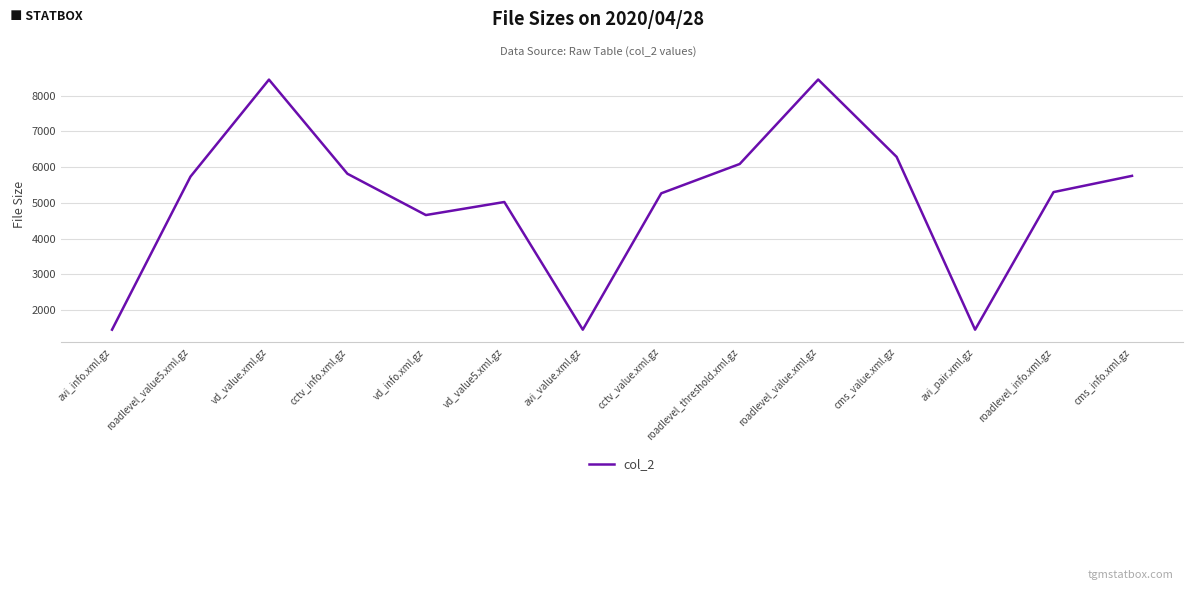

At which category does the data reach its first local valley?

vd_info.xml.gz